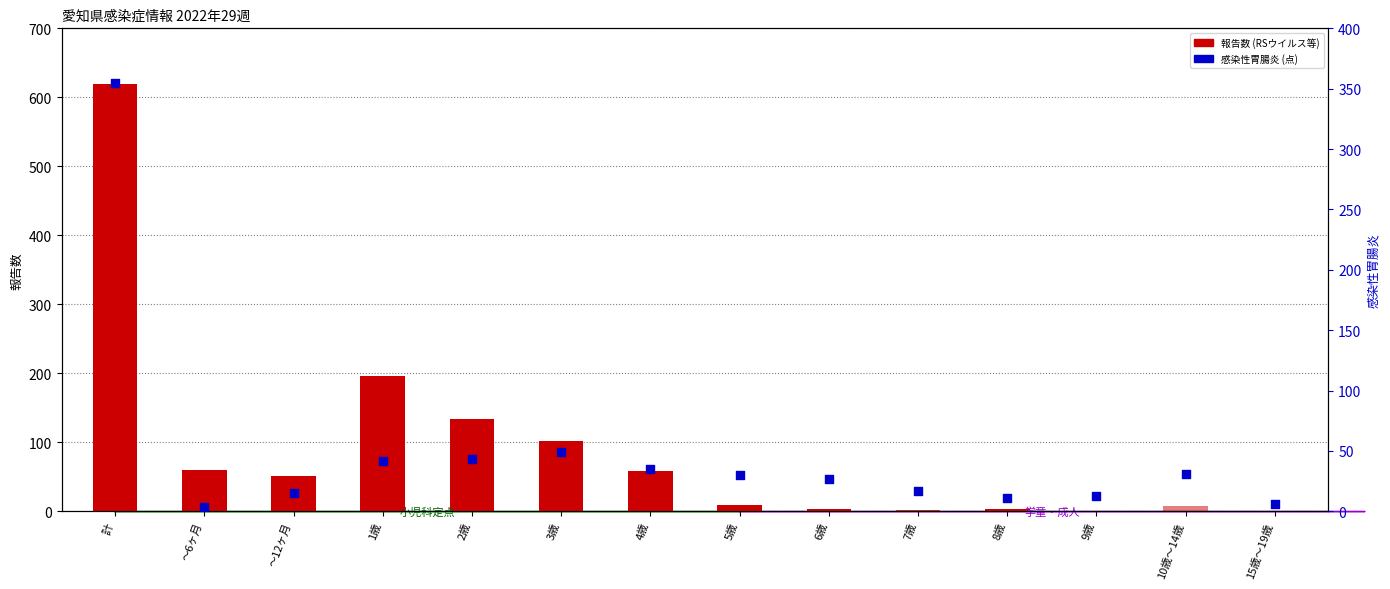

Which series contains the lowest Y value?

RSウイルス感染症